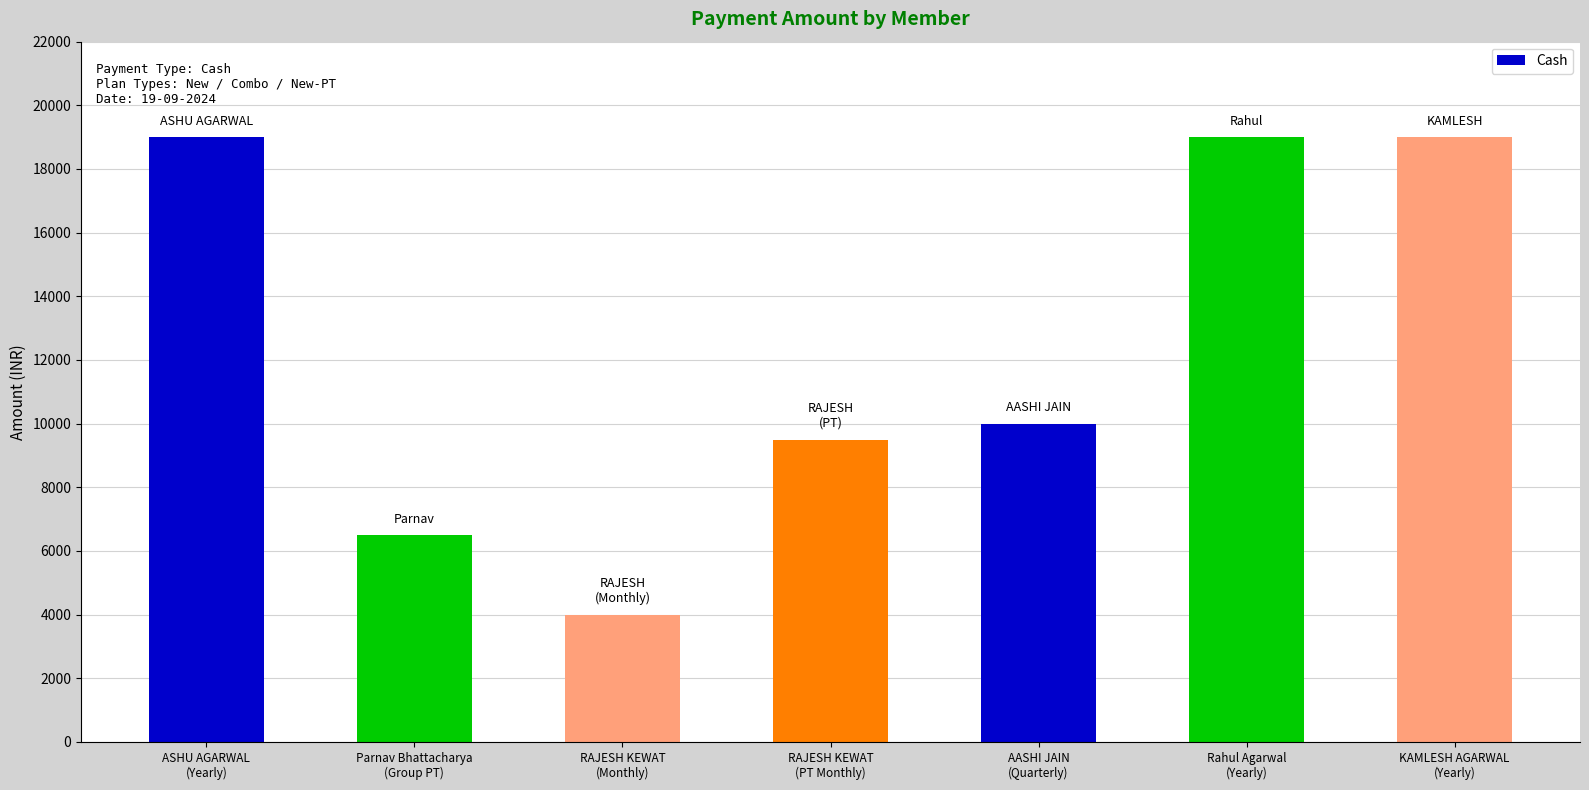

Reading left to right, what are all the values shown in this chart?

ASHU AGARWAL
(Yearly)=19000	Parnav Bhattacharya
(Group PT)=6499	RAJESH KEWAT
(Monthly)=4000	RAJESH KEWAT
(PT Monthly)=9500	AASHI JAIN
(Quarterly)=10000	Rahul Agarwal
(Yearly)=19000	KAMLESH AGARWAL
(Yearly)=19000